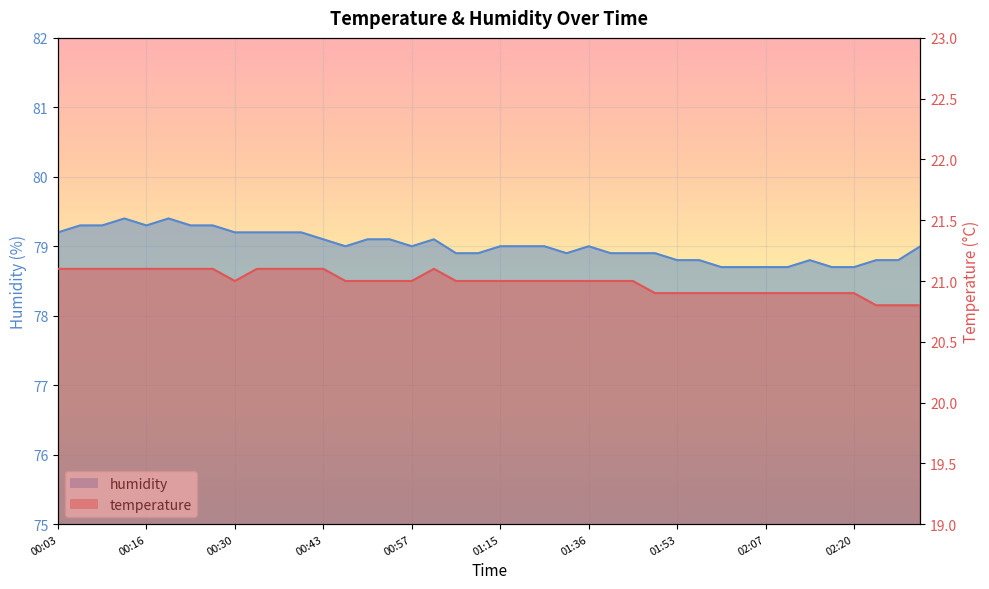

Reading left to right, extract all data points from this chart.

temperature: 00:03=21.1	00:06=21.1	00:09=21.1	00:13=21.1	00:16=21.1	00:20=21.1	00:23=21.1	00:26=21.1	00:30=21.0	00:33=21.1	00:36=21.1	00:40=21.1	00:43=21.1	00:47=21.0	00:50=21.0	00:53=21.0	00:57=21.0	01:00=21.1	01:04=21.0	01:07=21.0	01:15=21.0	01:19=21.0	01:29=21.0	01:32=21.0	01:36=21.0	01:39=21.0	01:42=21.0	01:50=20.9	01:53=20.9	01:57=20.9	02:00=20.9	02:03=20.9	02:07=20.9	02:10=20.9	02:14=20.9	02:17=20.9	02:20=20.9	02:24=20.8	02:27=20.8	02:31=20.8
humidity: 00:03=79.2	00:06=79.3	00:09=79.3	00:13=79.4	00:16=79.3	00:20=79.4	00:23=79.3	00:26=79.3	00:30=79.2	00:33=79.2	00:36=79.2	00:40=79.2	00:43=79.1	00:47=79.0	00:50=79.1	00:53=79.1	00:57=79.0	01:00=79.1	01:04=78.9	01:07=78.9	01:15=79.0	01:19=79.0	01:29=79.0	01:32=78.9	01:36=79.0	01:39=78.9	01:42=78.9	01:50=78.9	01:53=78.8	01:57=78.8	02:00=78.7	02:03=78.7	02:07=78.7	02:10=78.7	02:14=78.8	02:17=78.7	02:20=78.7	02:24=78.8	02:27=78.8	02:31=79.0